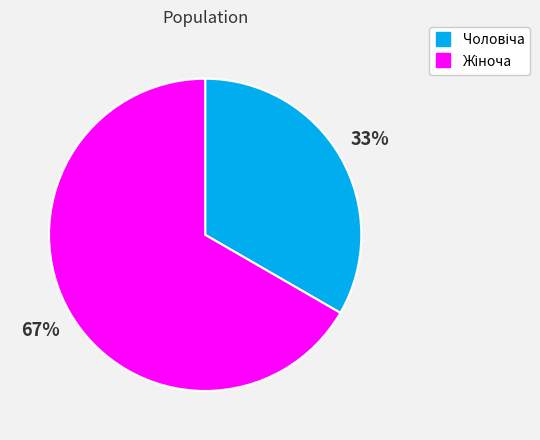

Does any single category account for the majority?

Yes